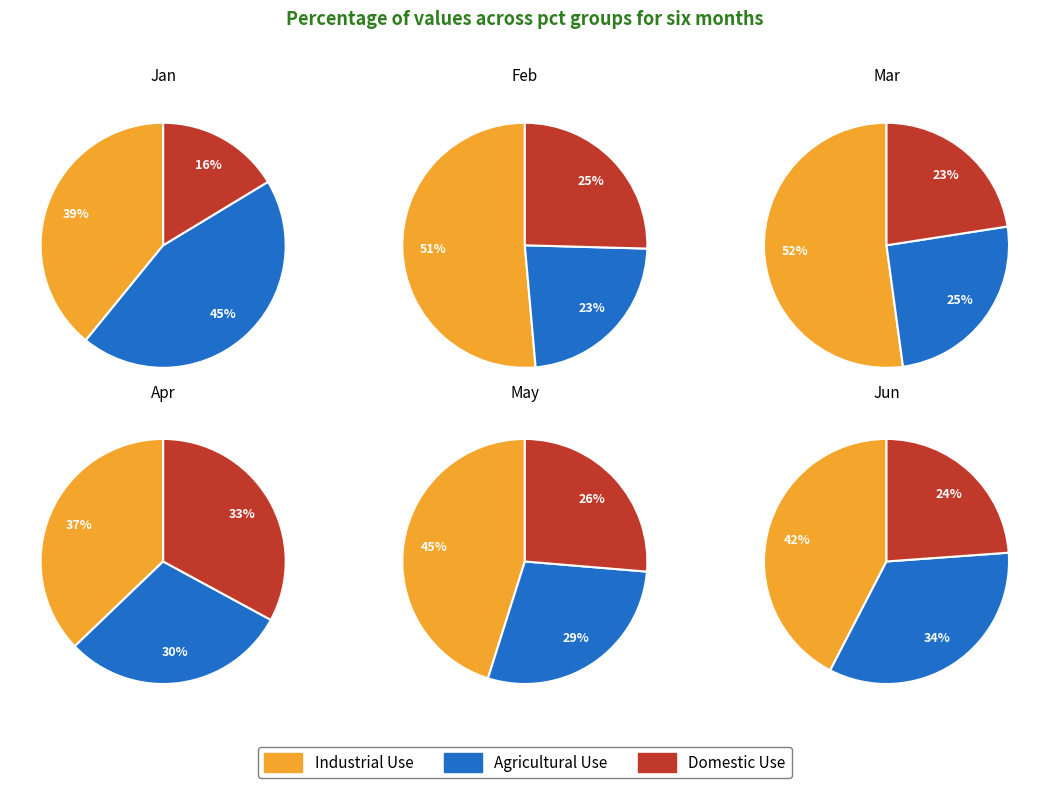

Combined, what portion of the pie is Jan and Feb?

28.4%